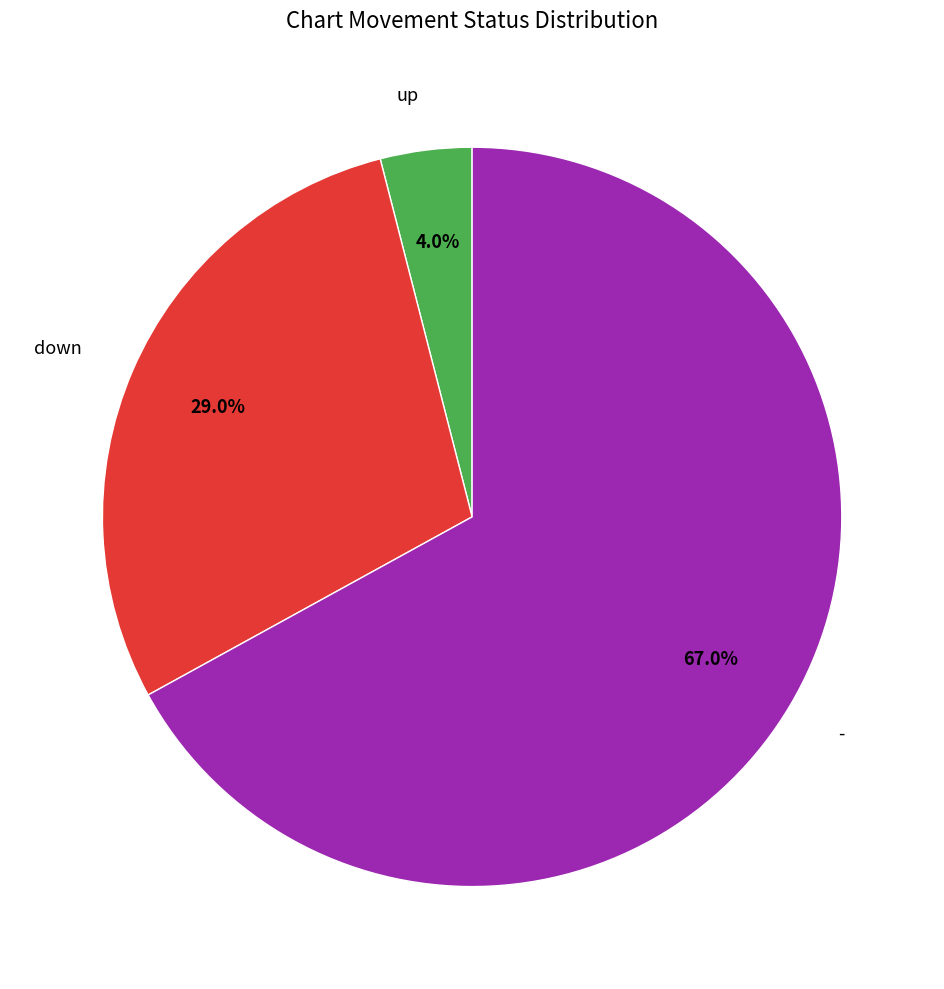

Is there a majority slice in this chart?

Yes